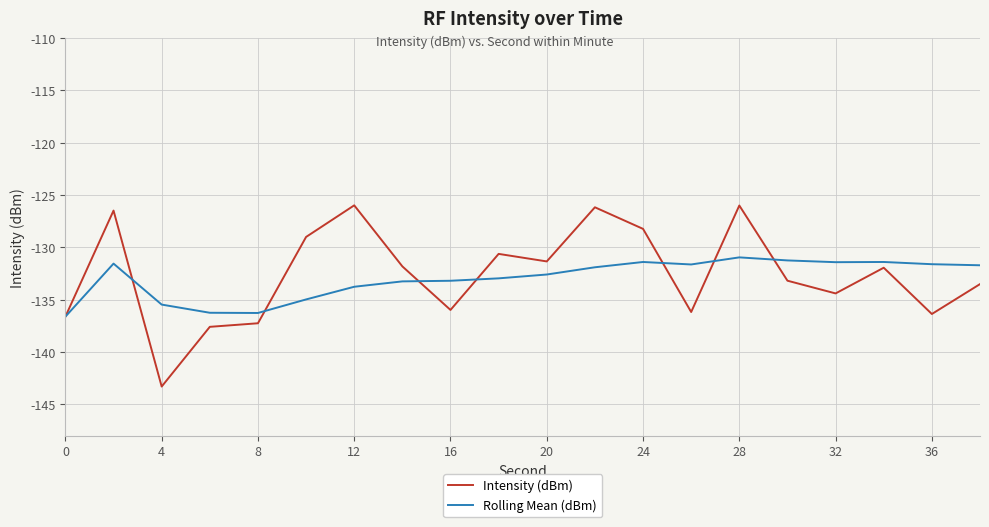

List the series in order of their peak value, highest first.

Intensity (dBm), Rolling Mean (dBm)